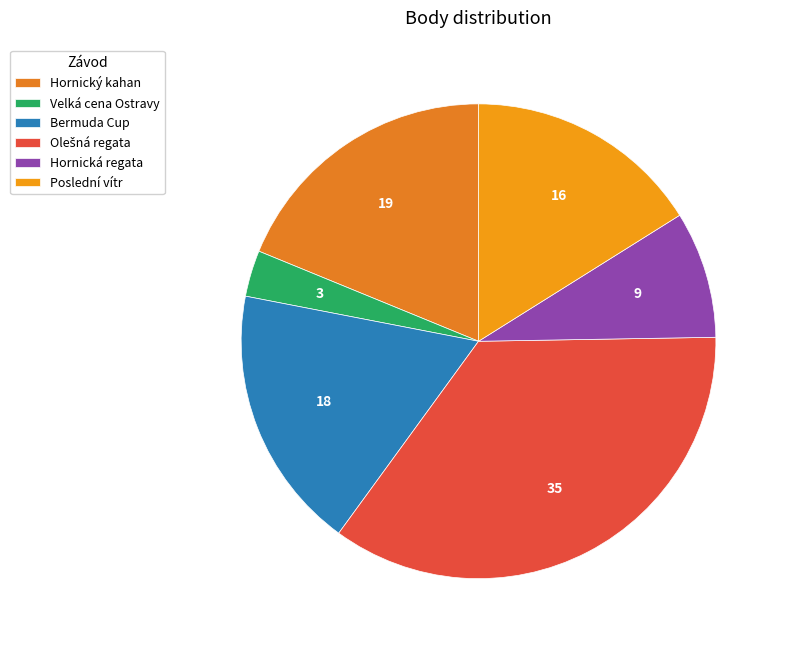

To the nearest percent, what portion does Poslední vítr represent?

16%